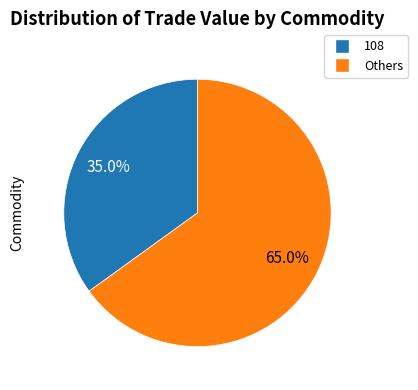

Rank the categories by value from highest to lowest.

Others, 108